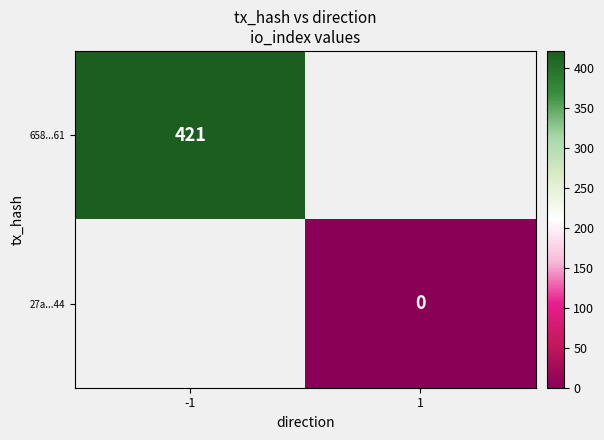

What is the highest value of the 658...61 series?

421.0